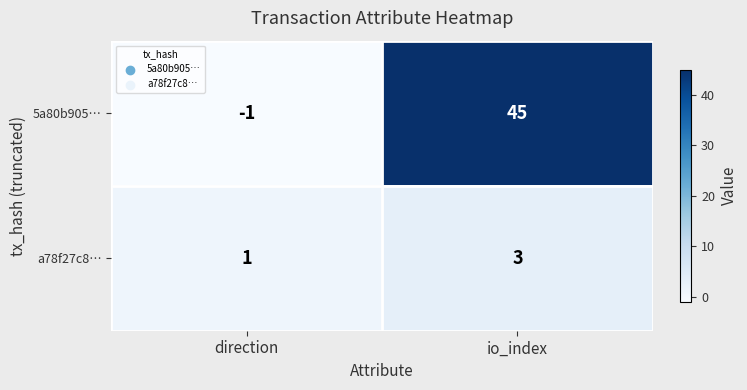

The value of 5a80b905… at direction is -1. True or false?

True